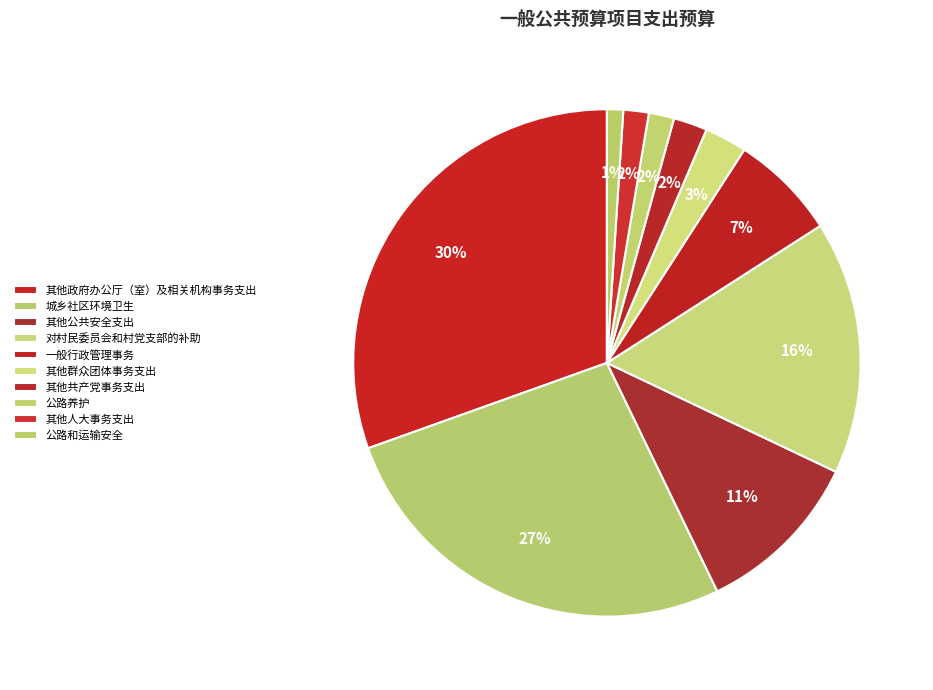

To the nearest percent, what is the average slice percentage?

10%